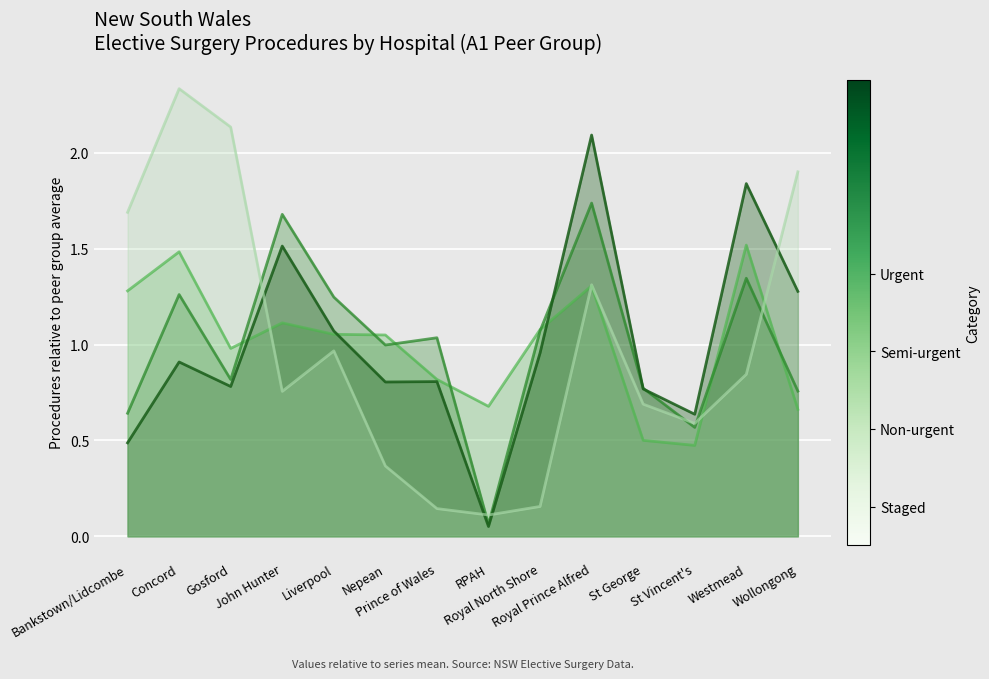

True or false: Staged and Non-urgent cross at least once.

True